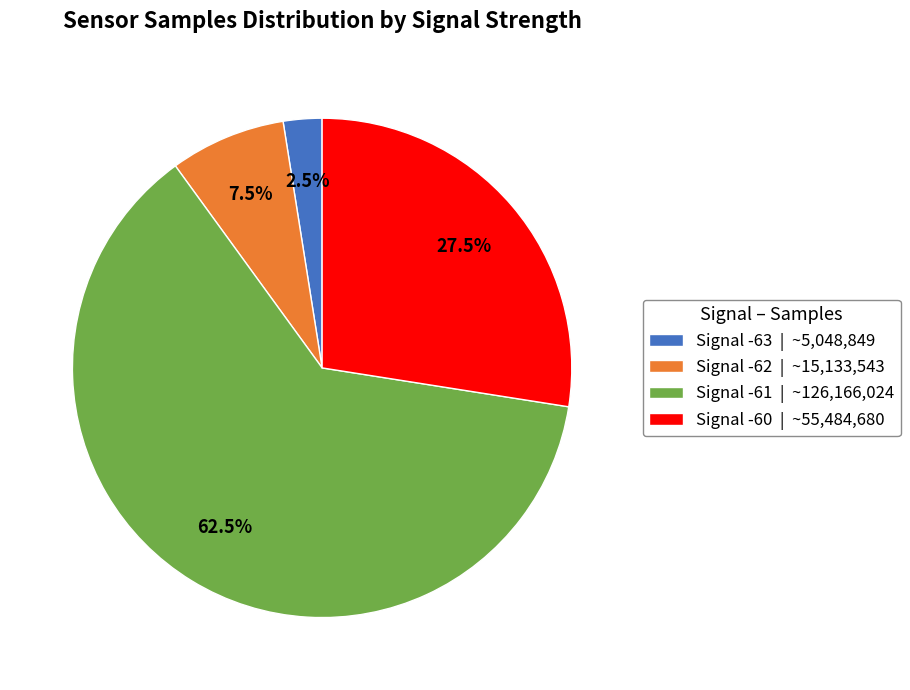

Is there a majority slice in this chart?

Yes